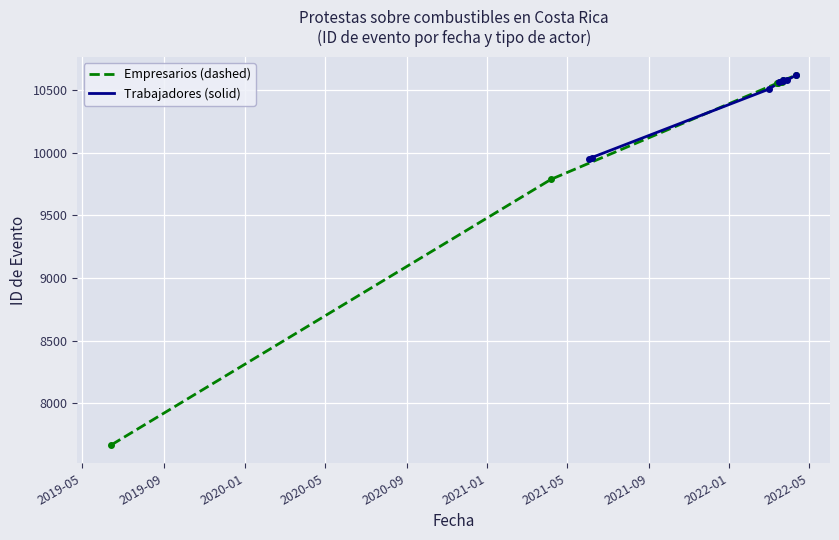

At how many categories does at least one series exceed 9091?

8